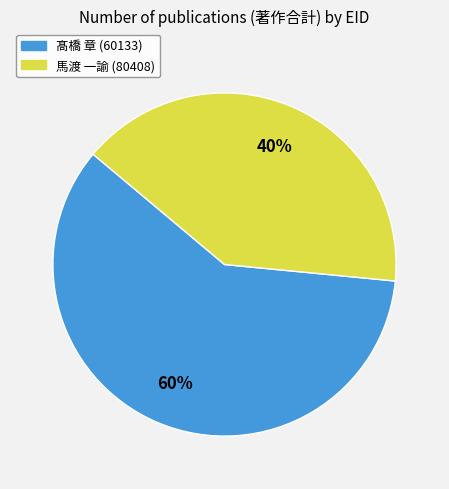

How many segments does this pie chart have?

2